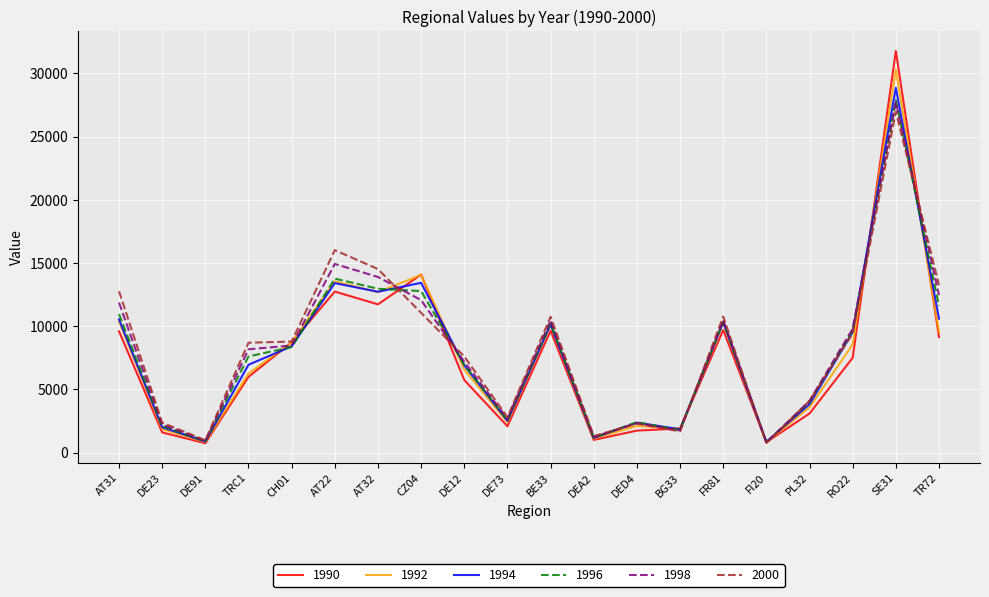

What value does the 1990 series have at SE31, to the nearest 10?

31780